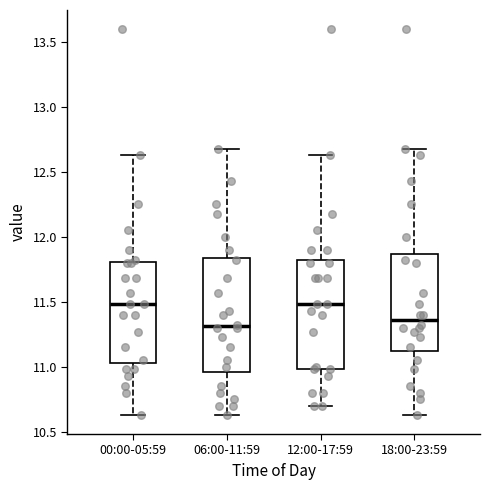

Where does the median line of the box for 06:00-11:59 sit on the y-axis? The values are not printed on the chart, so give them approximately, as read against the axis.

11.30